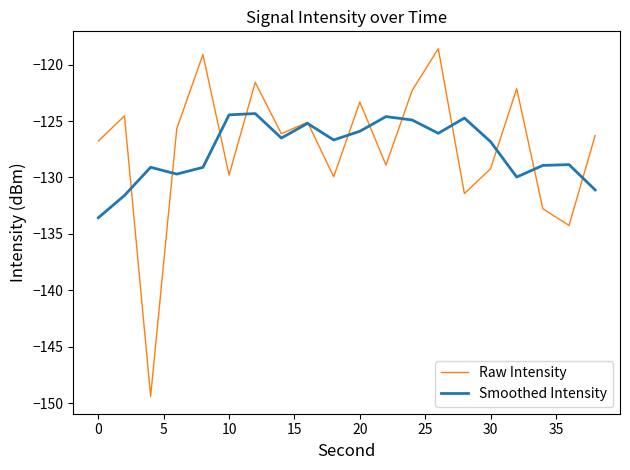

After their last crossing, which series has the higher values: Raw Intensity or Smoothed Intensity?

Raw Intensity